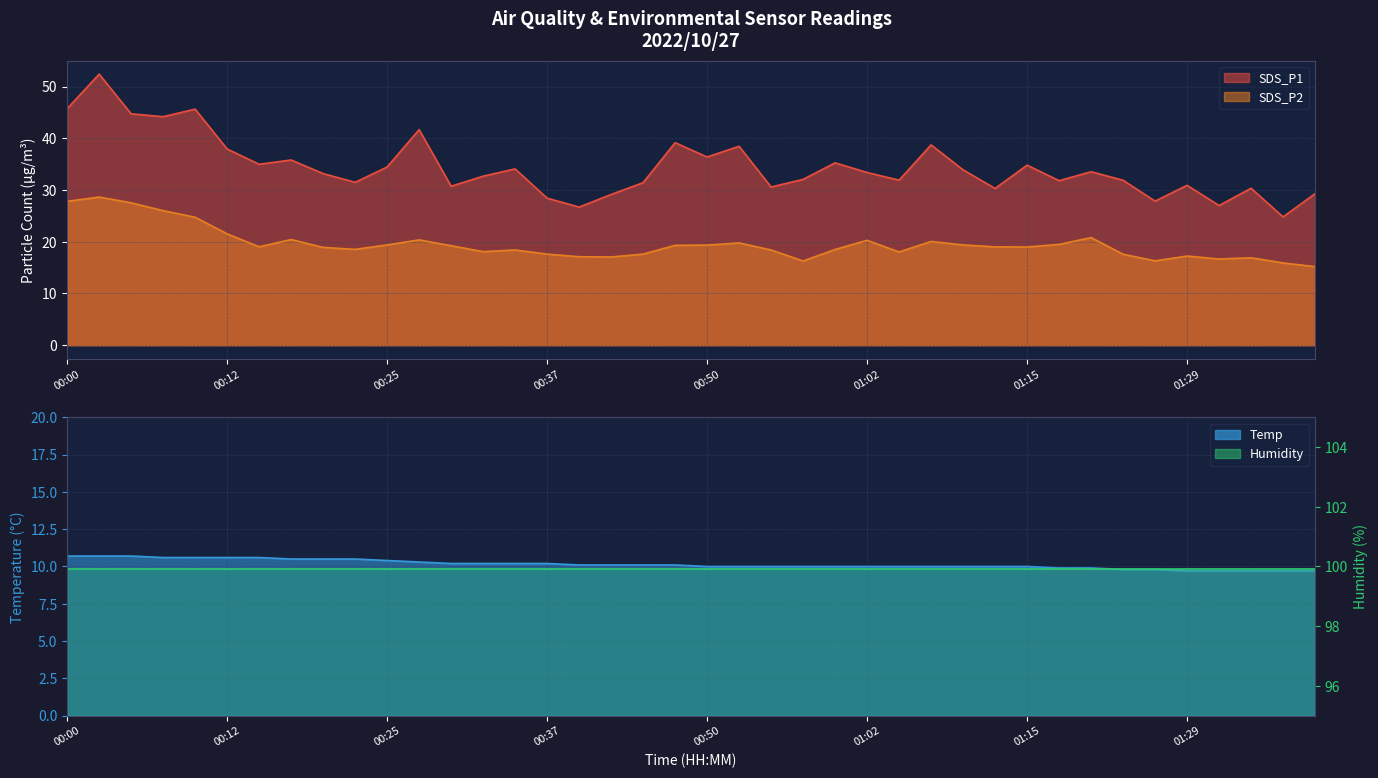

Does the chart have visible grid lines?

Yes